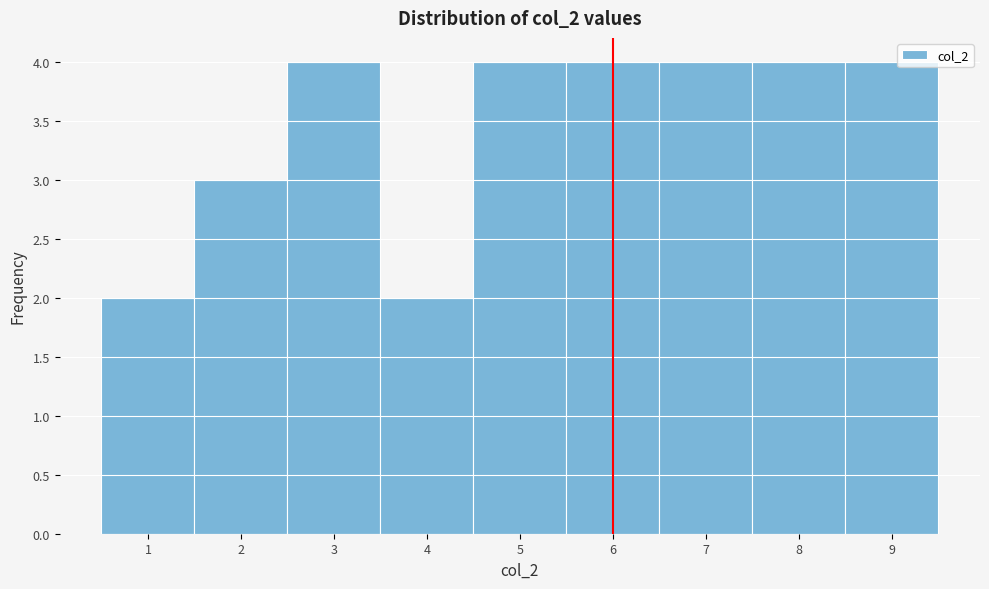

How tall is the bar that spans 5.5 to 6.5 on the x-axis? The values are not printed on the chart, so give them approximately, as read against the axis.

4